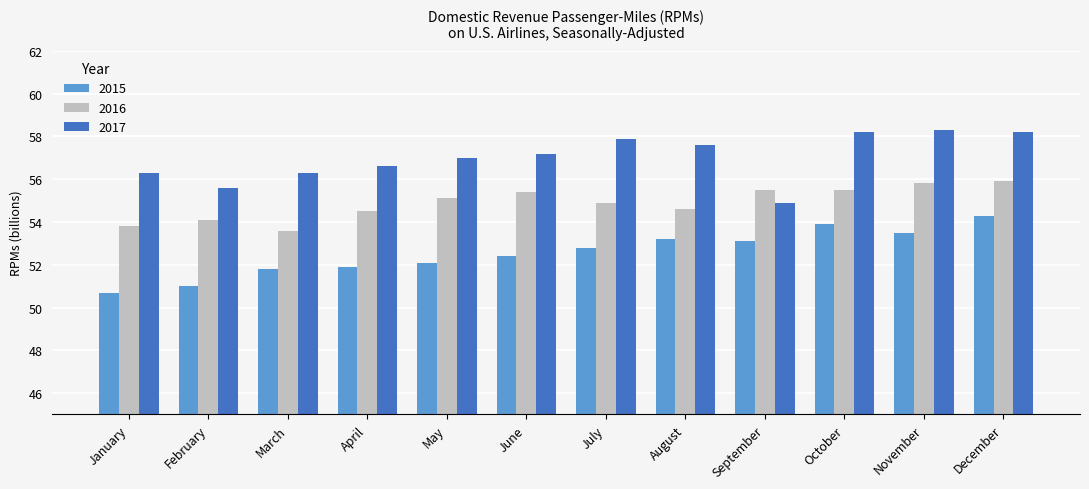

What is the total value across all series at August?

165.4